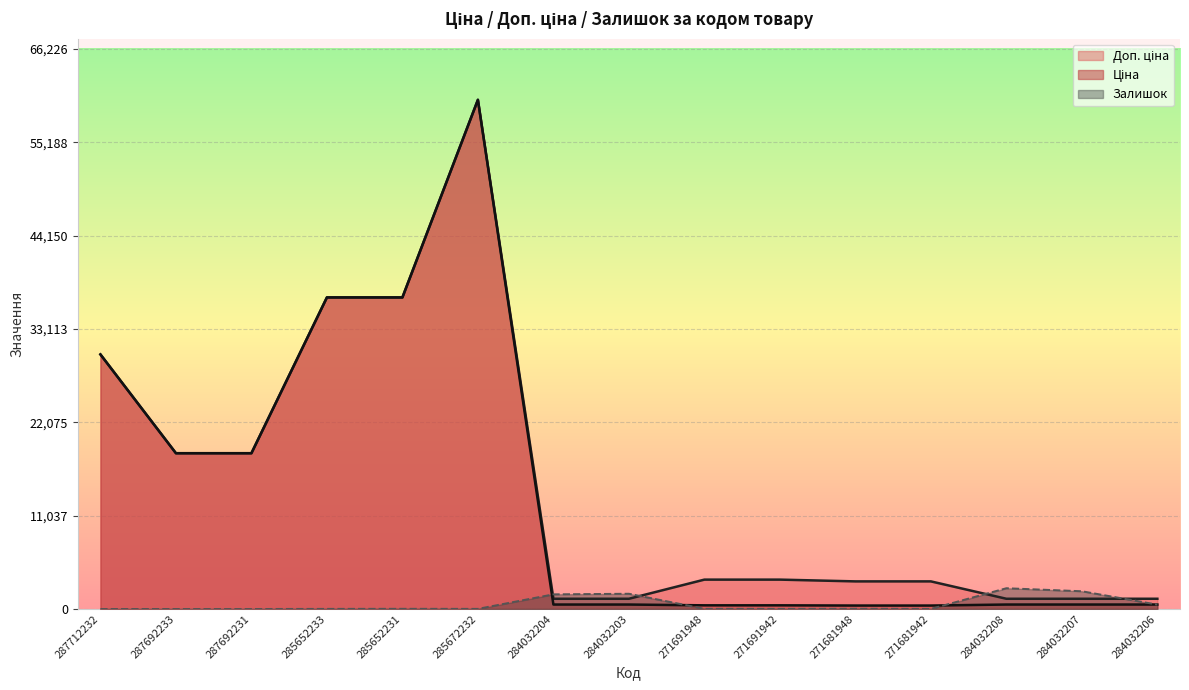

Which series changed the most between 285672232 and 284032207?

Ціна